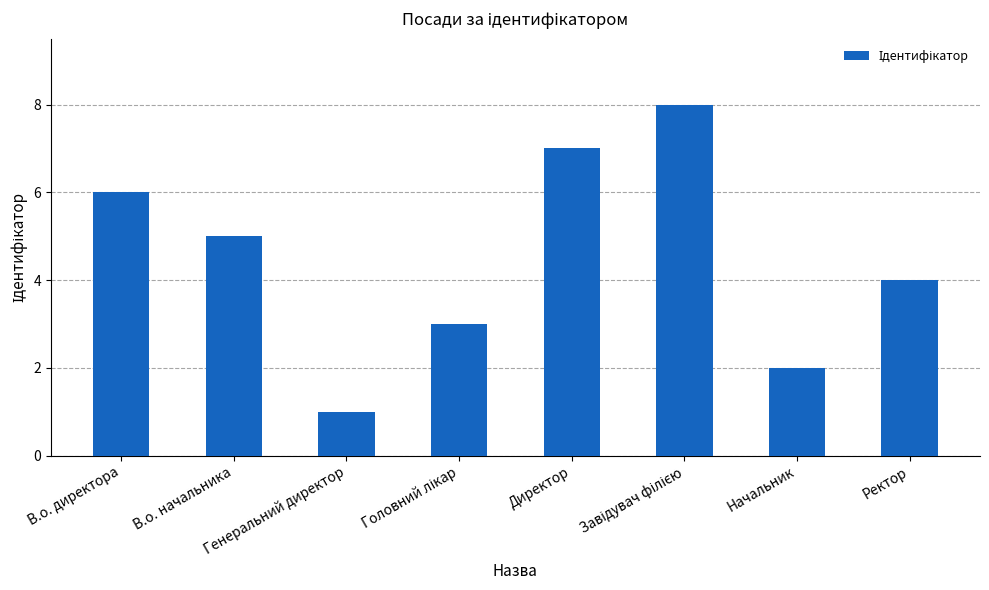

At which label does the data first exceed 5?

В.о. директора